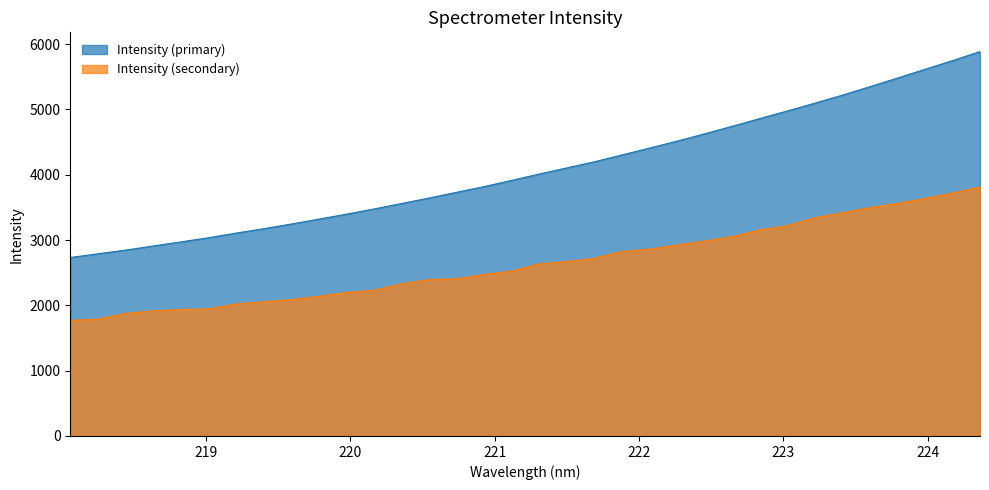

What is the maximum value shown in the chart?

5885.0